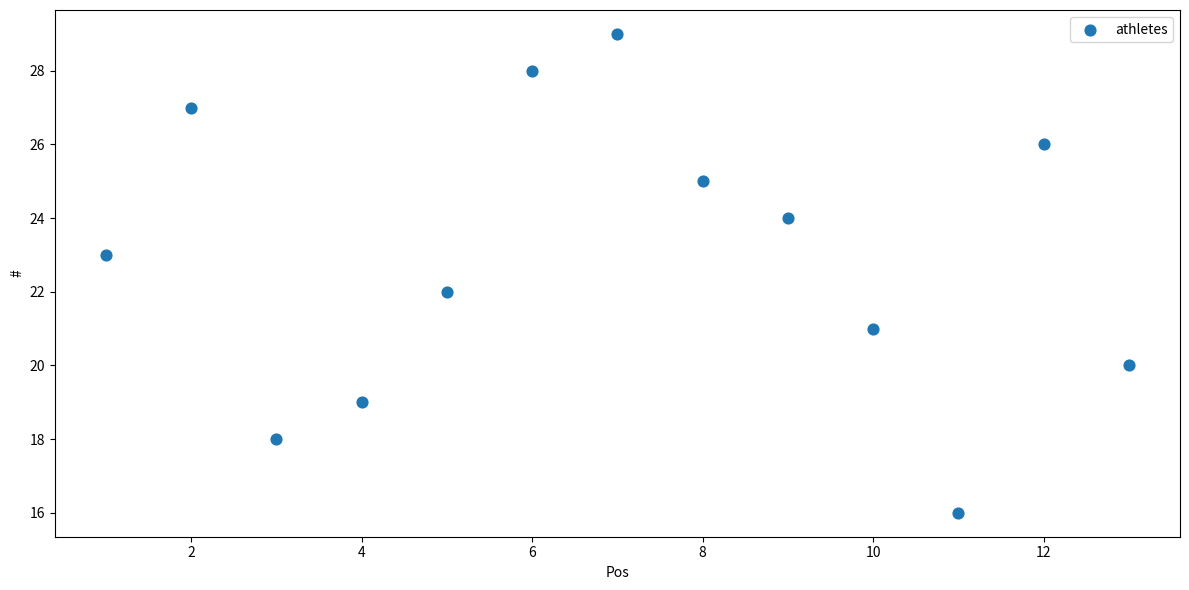

What is the range of X values (max minus min)?

12